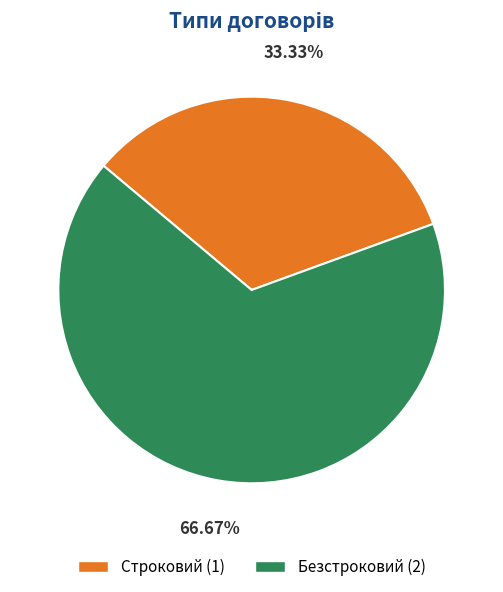

To the nearest percent, what is the combined percentage of Безстроковий and Строковий?

100%